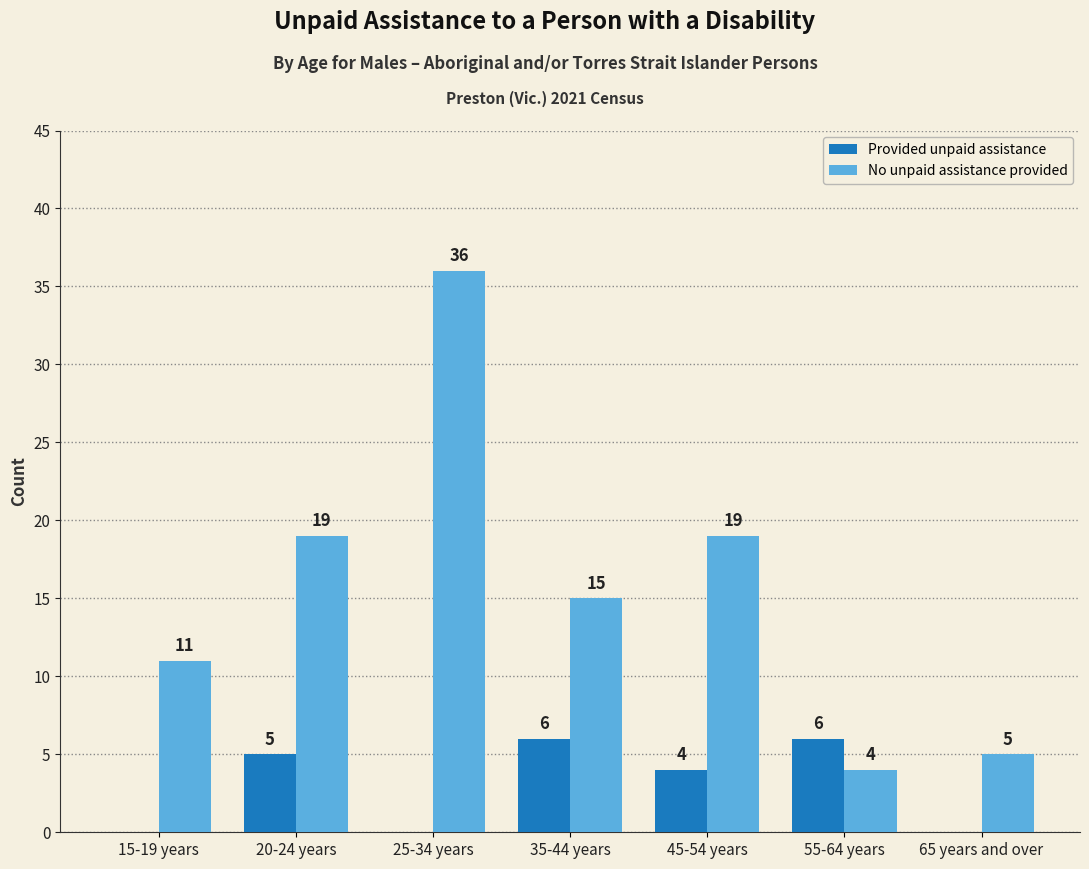

What is the sum of the Provided unpaid assistance values at 45-54 years and 65 years and over?

4